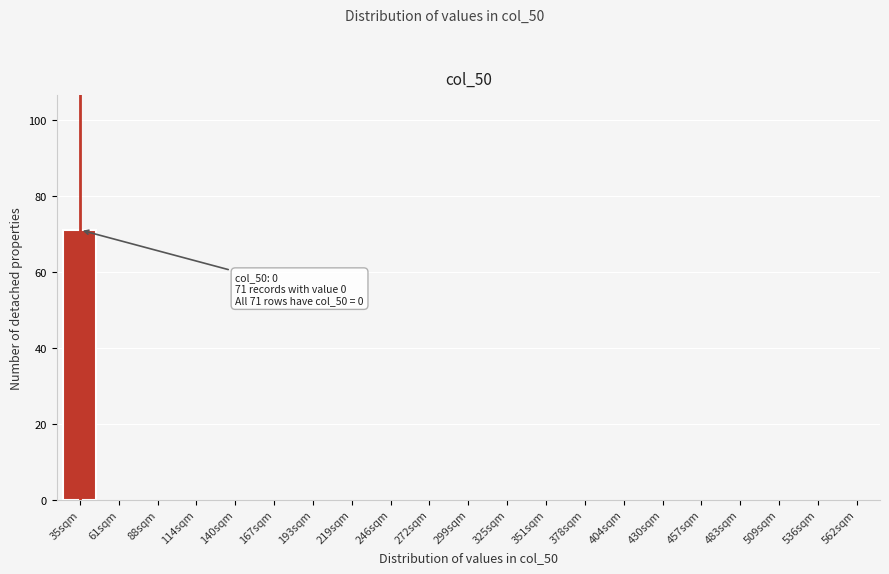

Reading left to right, what are all the values shown in this chart?

35sqm=71	61sqm=0	88sqm=0	114sqm=0	140sqm=0	167sqm=0	193sqm=0	219sqm=0	246sqm=0	272sqm=0	299sqm=0	325sqm=0	351sqm=0	378sqm=0	404sqm=0	430sqm=0	457sqm=0	483sqm=0	509sqm=0	536sqm=0	562sqm=0